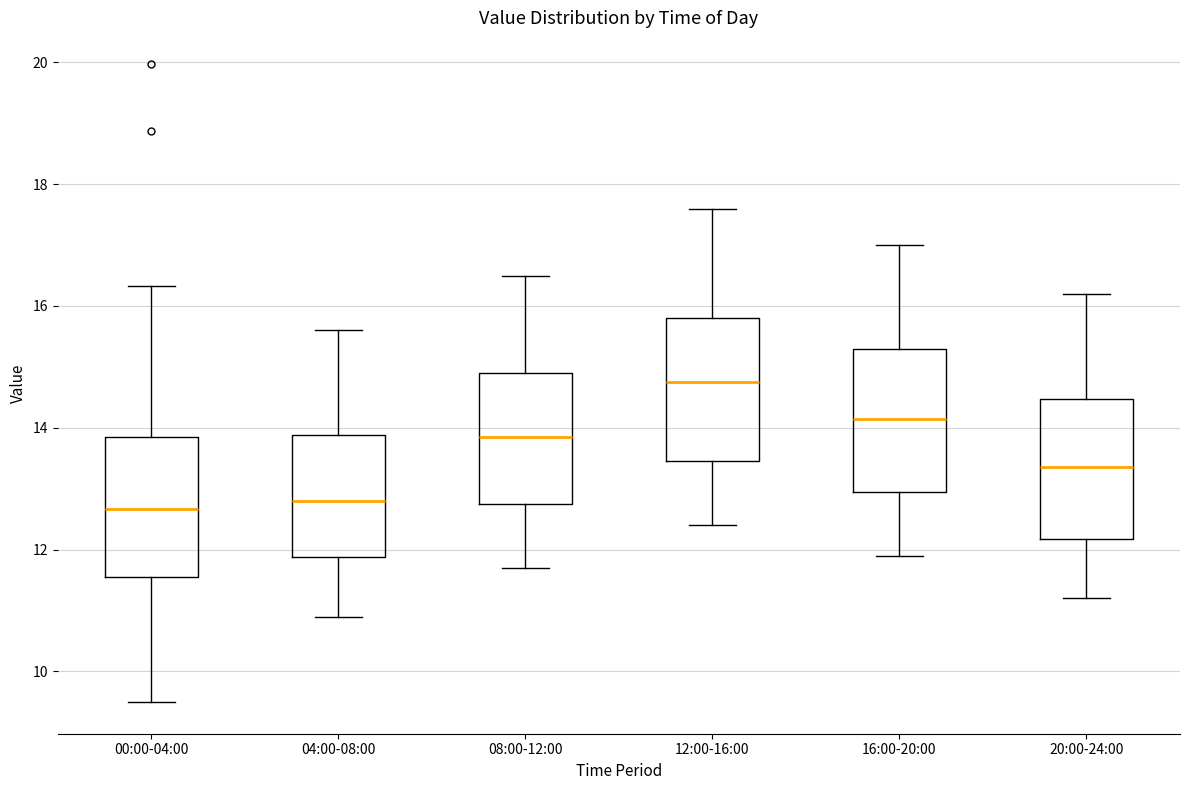

Reading left to right, transcribe this box plot: for each box, give where its median line is, the range the box spans, and where its two whiskers end, as read against the y-axis. The values are not printed on the chart, so give them approximately, as read against the axis.

00:00-04:00: median 12.6, box 11.6 to 13.8, whiskers 9.6 to 16.4
04:00-08:00: median 12.8, box 11.8 to 13.8, whiskers 11.0 to 15.6
08:00-12:00: median 13.8, box 12.8 to 15.0, whiskers 11.8 to 16.6
12:00-16:00: median 14.8, box 13.4 to 15.8, whiskers 12.4 to 17.6
16:00-20:00: median 14.2, box 13.0 to 15.4, whiskers 12.0 to 17.0
20:00-24:00: median 13.4, box 12.2 to 14.4, whiskers 11.2 to 16.2